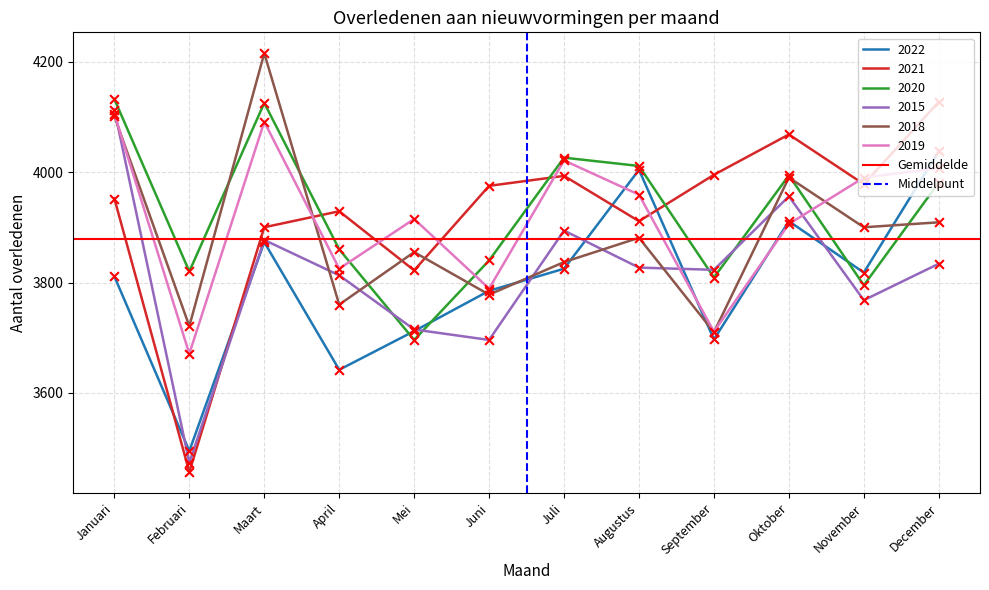

Which category has the lowest value in the 2015 series?

Februari